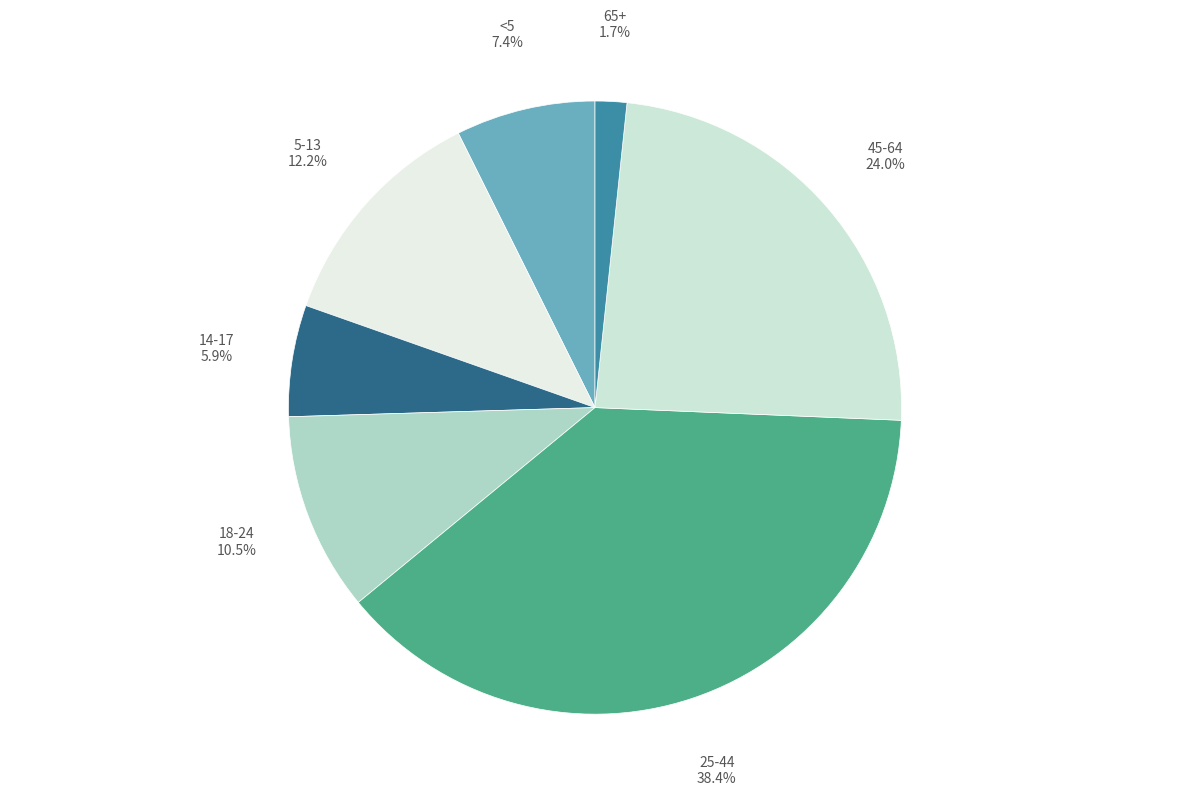

To the nearest percent, what is the difference between the 14-17 and 45-64 slice percentages?

18%